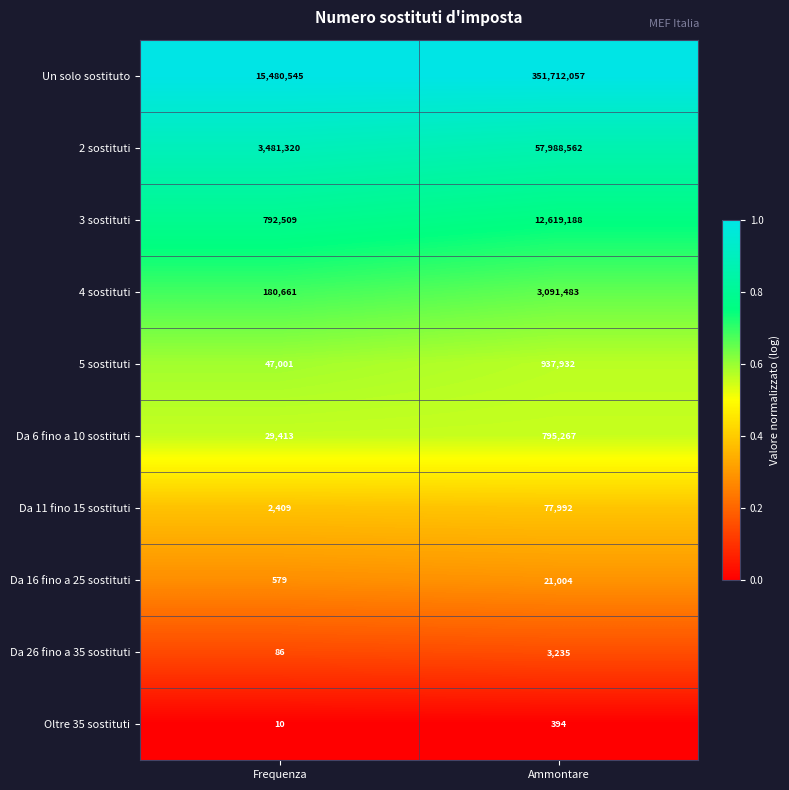

What value does the 3 sostituti series have at Ammontare, to the nearest 50?

12619200